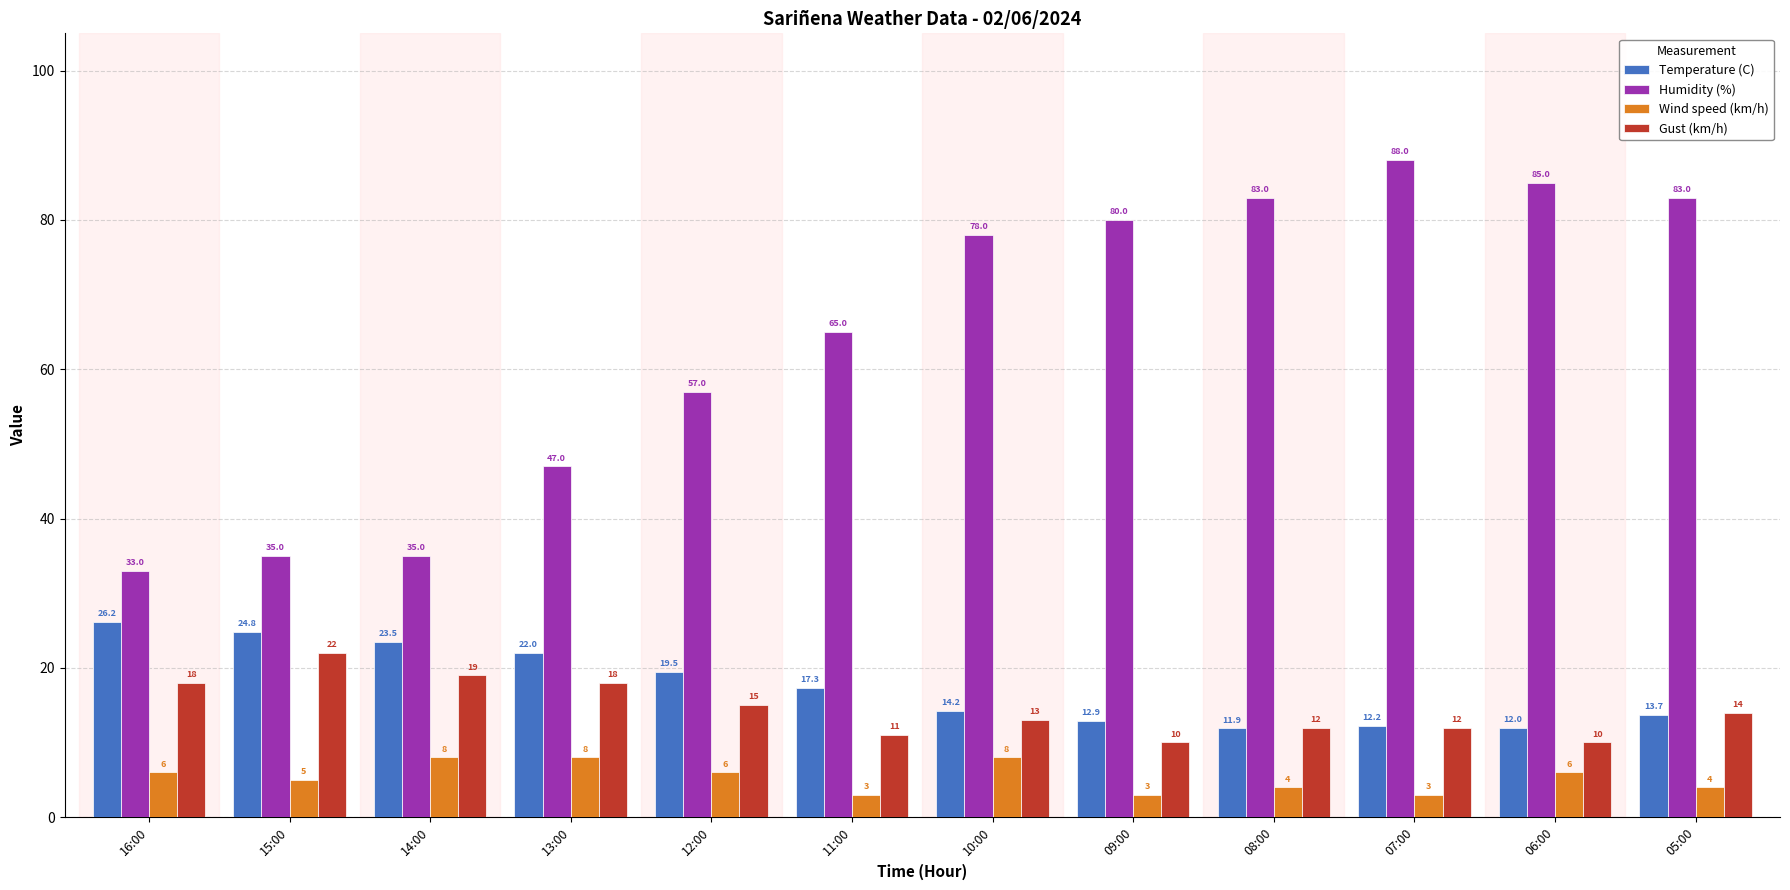

Reading left to right, list all the values displayed in this chart.

Temperature (C): 16:00=26.2	15:00=24.8	14:00=23.5	13:00=22.0	12:00=19.5	11:00=17.3	10:00=14.2	09:00=12.9	08:00=11.9	07:00=12.2	06:00=12.0	05:00=13.7
Humidity (%): 16:00=33.0	15:00=35.0	14:00=35.0	13:00=47.0	12:00=57.0	11:00=65.0	10:00=78.0	09:00=80.0	08:00=83.0	07:00=88.0	06:00=85.0	05:00=83.0
Wind speed (km/h): 16:00=6.0	15:00=5.0	14:00=8.0	13:00=8.0	12:00=6.0	11:00=3.0	10:00=8.0	09:00=3.0	08:00=4.0	07:00=3.0	06:00=6.0	05:00=4.0
Gust (km/h): 16:00=18.0	15:00=22.0	14:00=19.0	13:00=18.0	12:00=15.0	11:00=11.0	10:00=13.0	09:00=10.0	08:00=12.0	07:00=12.0	06:00=10.0	05:00=14.0